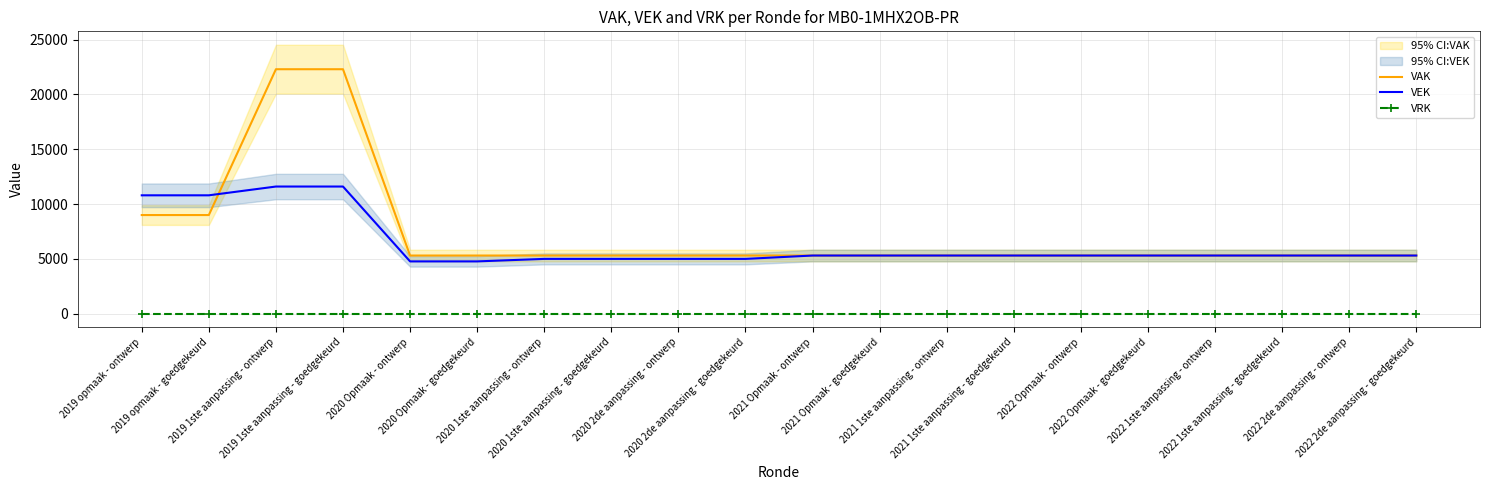

What is the label of the 9th point from the right?

2021 Opmaak - goedgekeurd